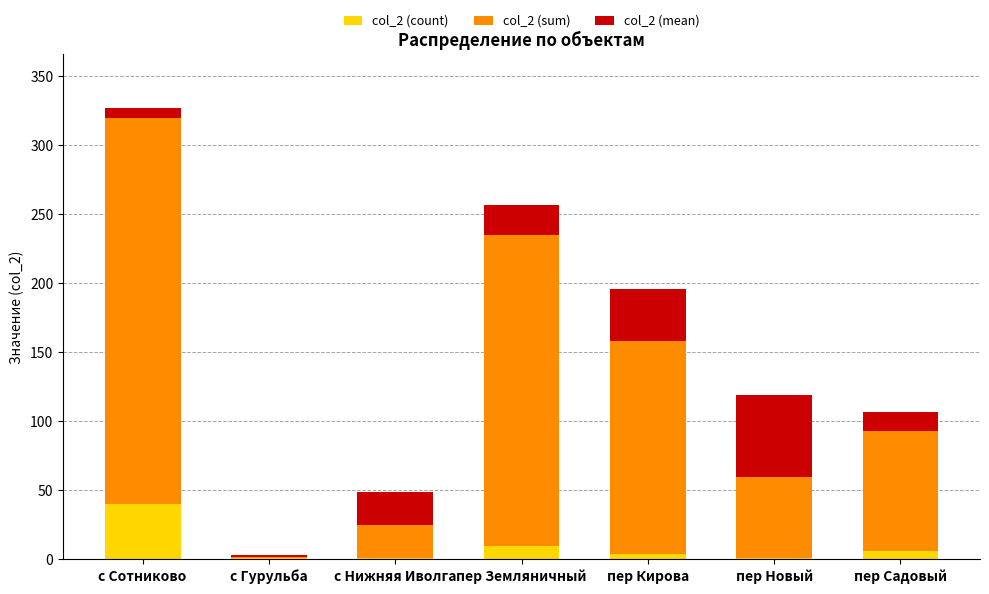

Reading right to left, list the values for the col_2 (count) series.

пер Садовый=6	пер Новый=1	пер Кирова=4	пер Земляничный=10	с Нижняя Иволга=1	с Гурульба=1	с Сотниково=40